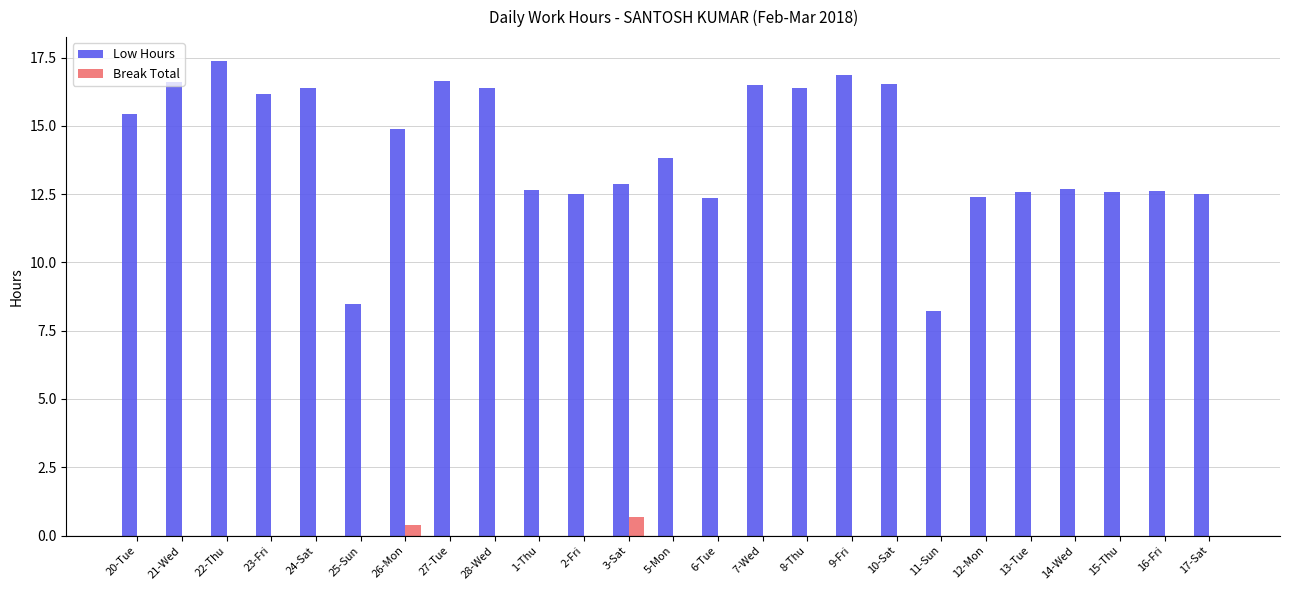

What is the sum of the Low Hours values at 6-Tue and 25-Sun?

20.8